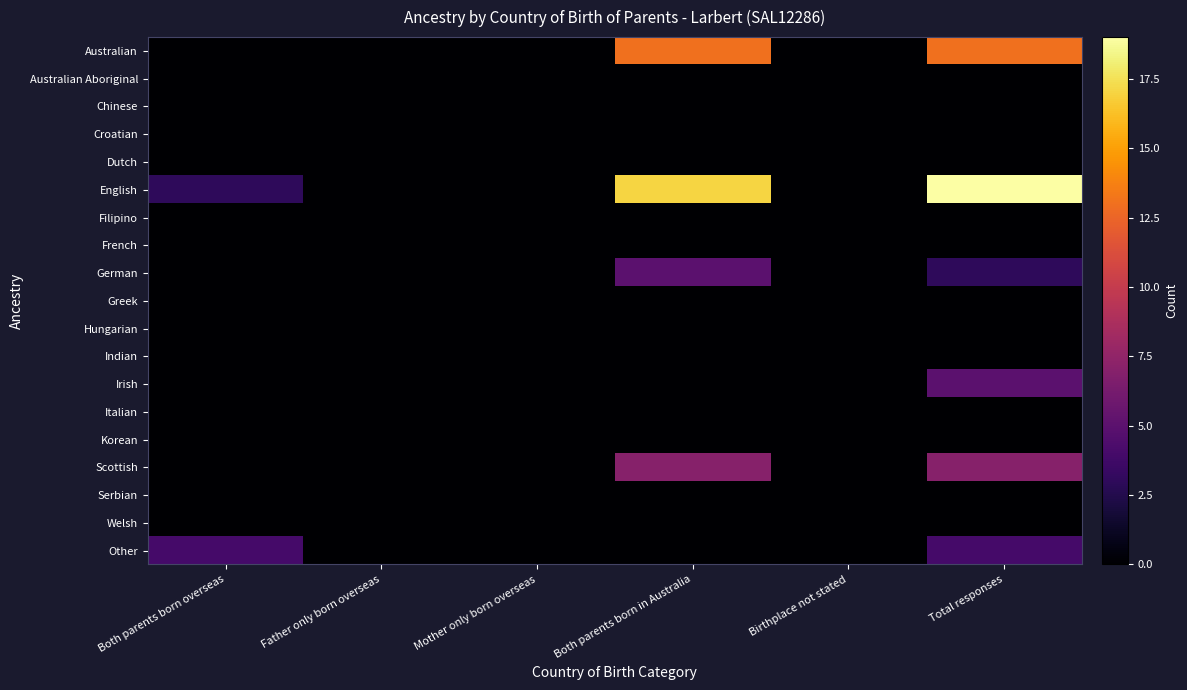

Which has a higher value, Both parents born overseas or Birthplace not stated?

Both parents born overseas